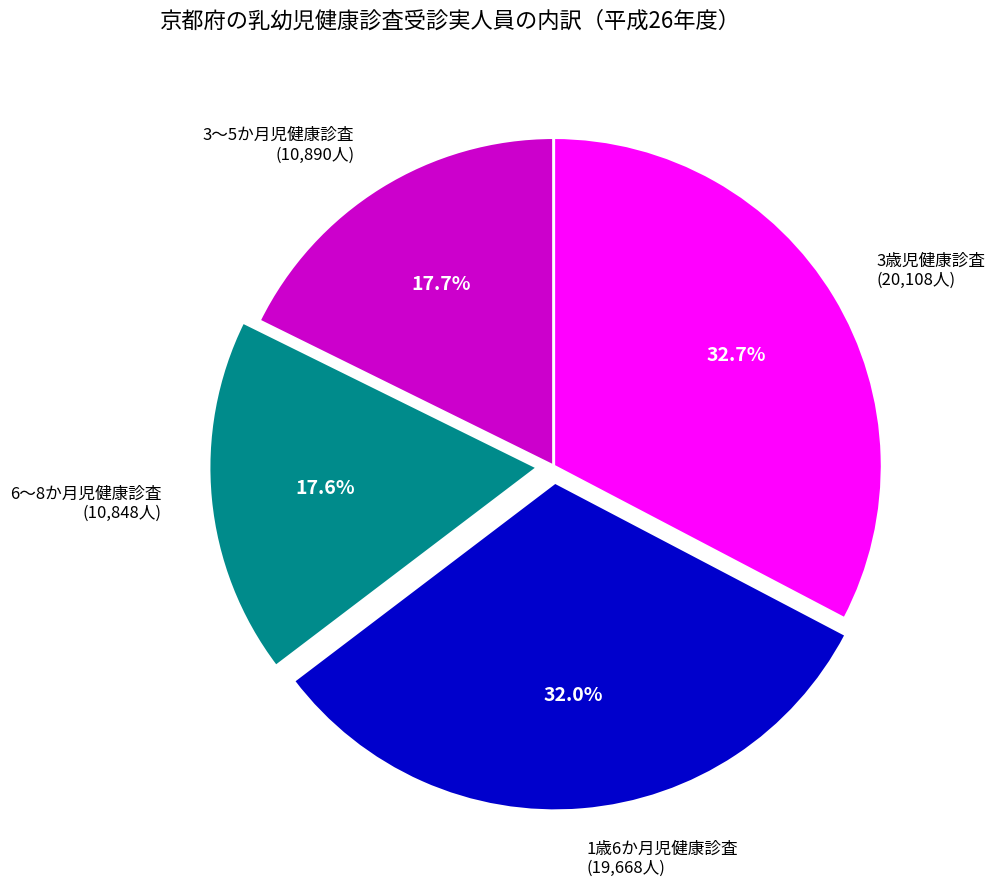

Is there any slice that represents more than half of the pie?

No